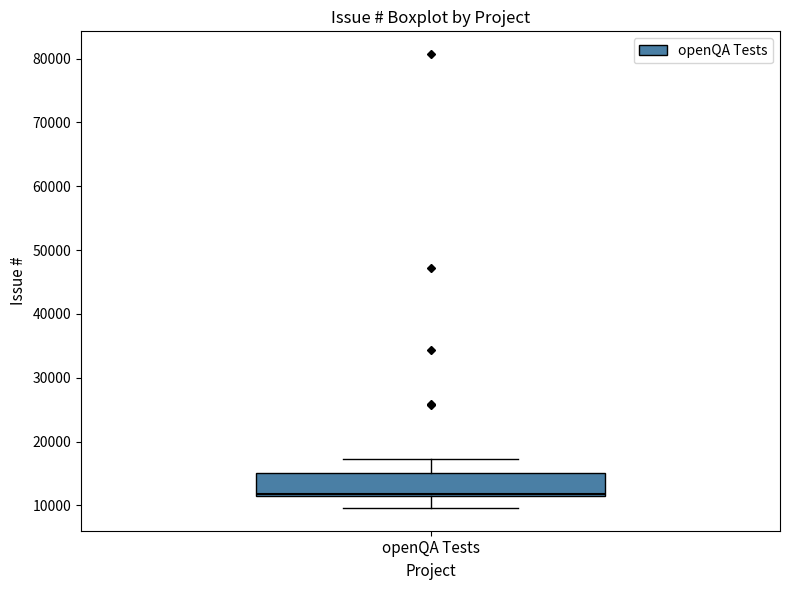

Read this box plot against the y-axis: the position of the median line, the range covered by the box, and the ends of both whiskers. The values are not printed on the chart, so give them approximately, as read against the axis.

median 12000, box 11000 to 15000, whiskers 10000 to 17000